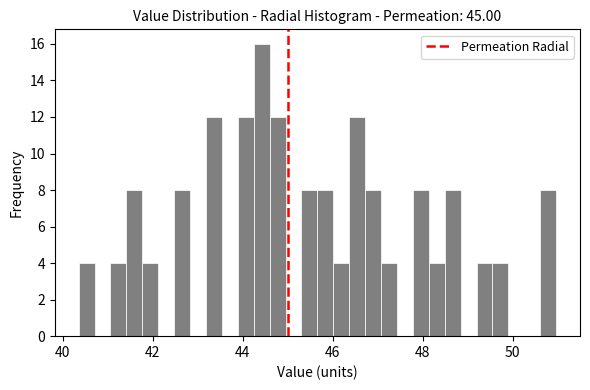

Around what value on the x-axis is the tallest bar? Give the approximate position of its centre, as read against the axis.

44.4